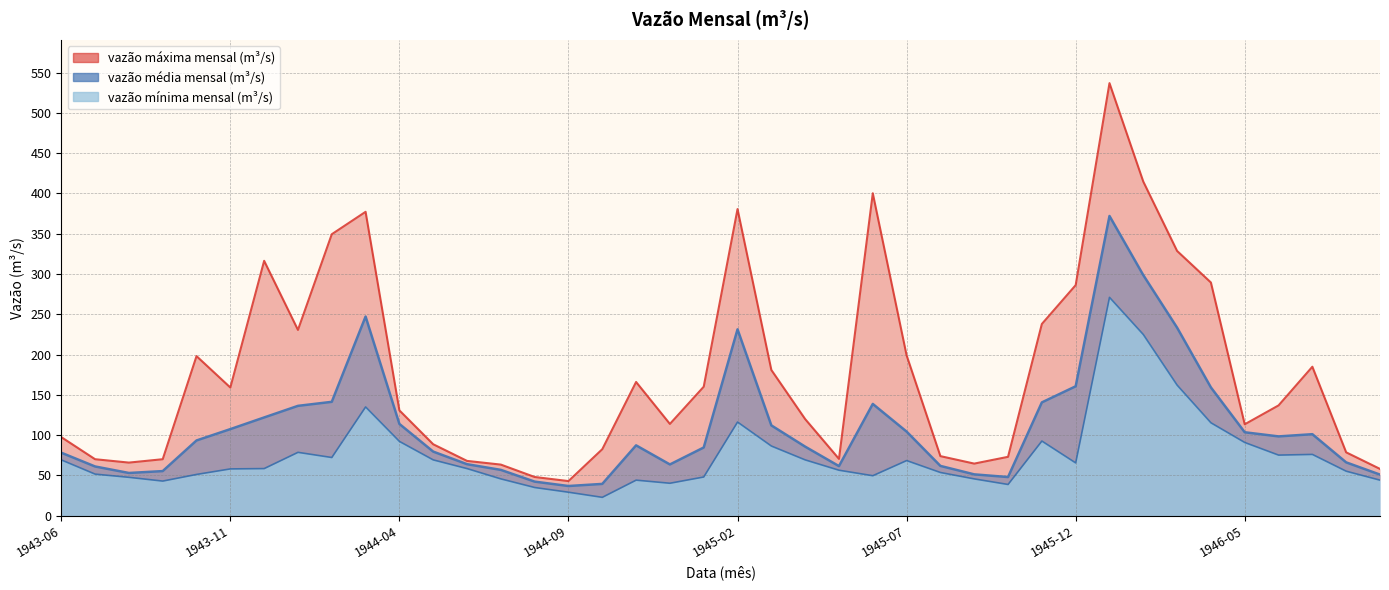

What is the difference between the highest and lowest values at 1944-07?

17.8